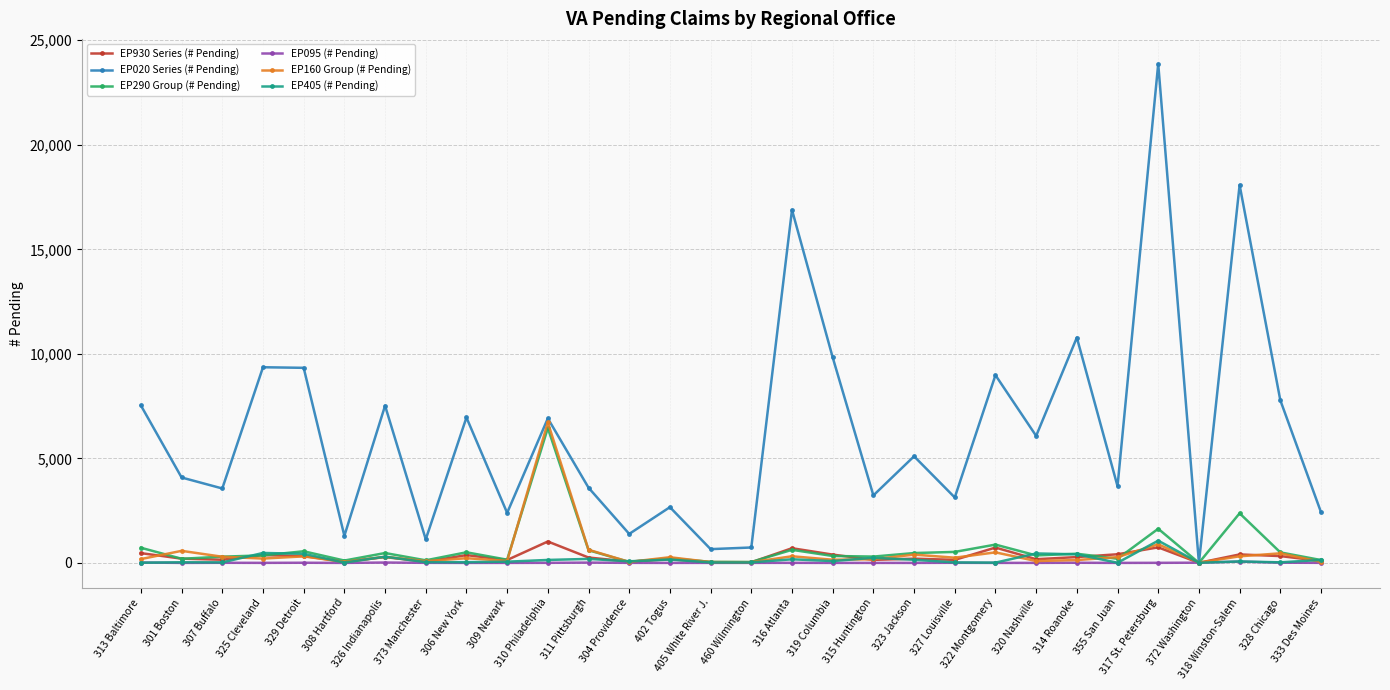

What is the label of the 17th point from the right?

402 Togus